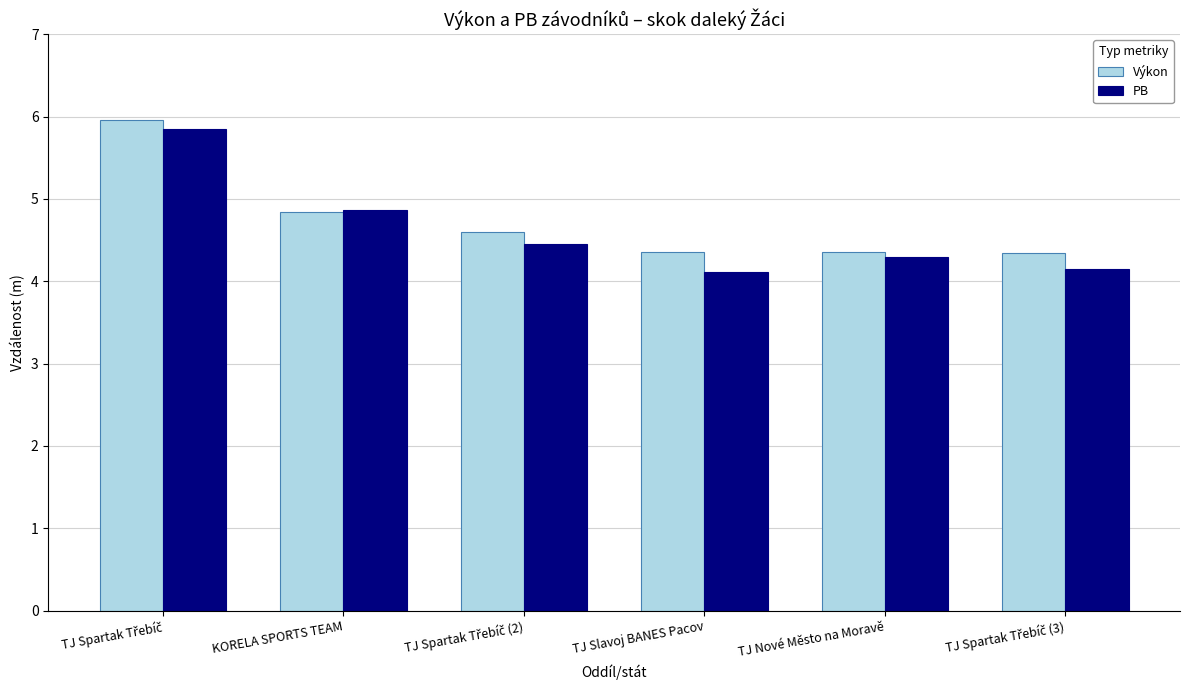

How many data points does each series have?

6